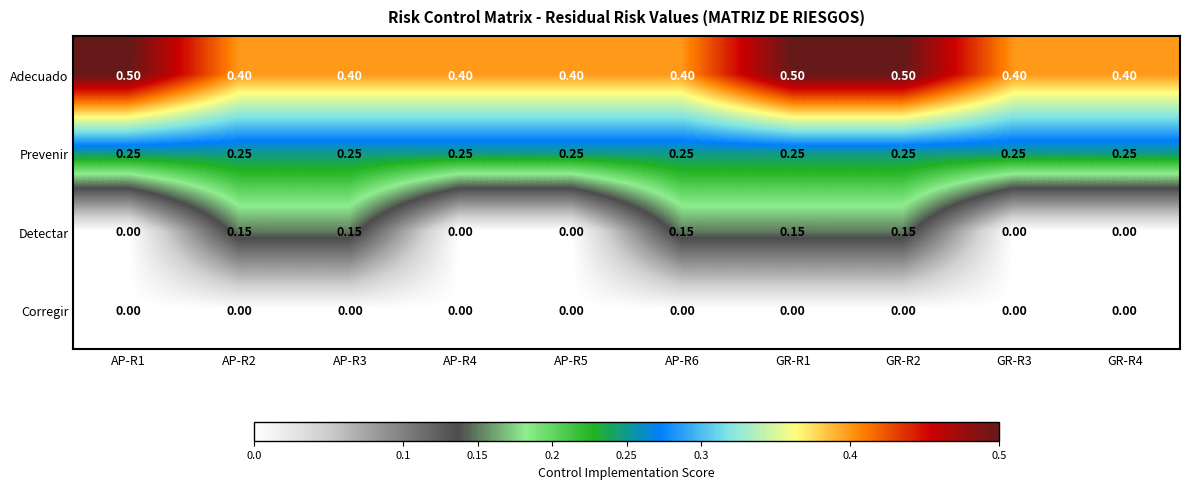

Which series has the largest total across all categories?

Adecuado